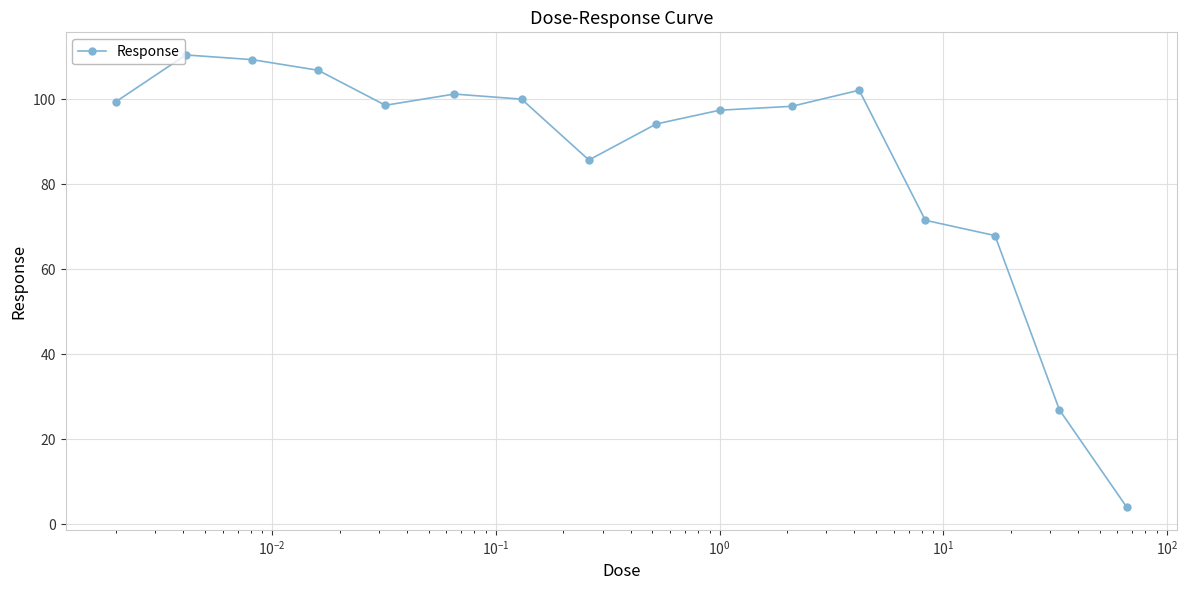

What is the difference between the maximum and minimum values?

106.4